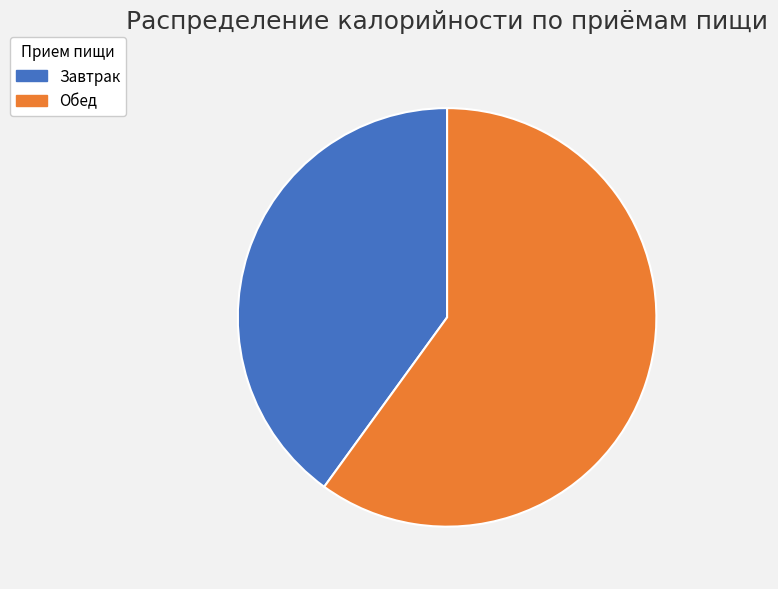

True or false: Обед accounts for 60% of the total.

True